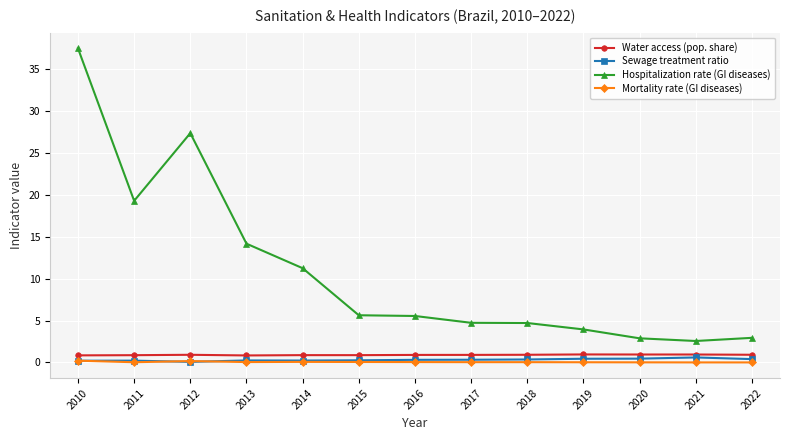

Is this an area chart (filled region under the line)?

No